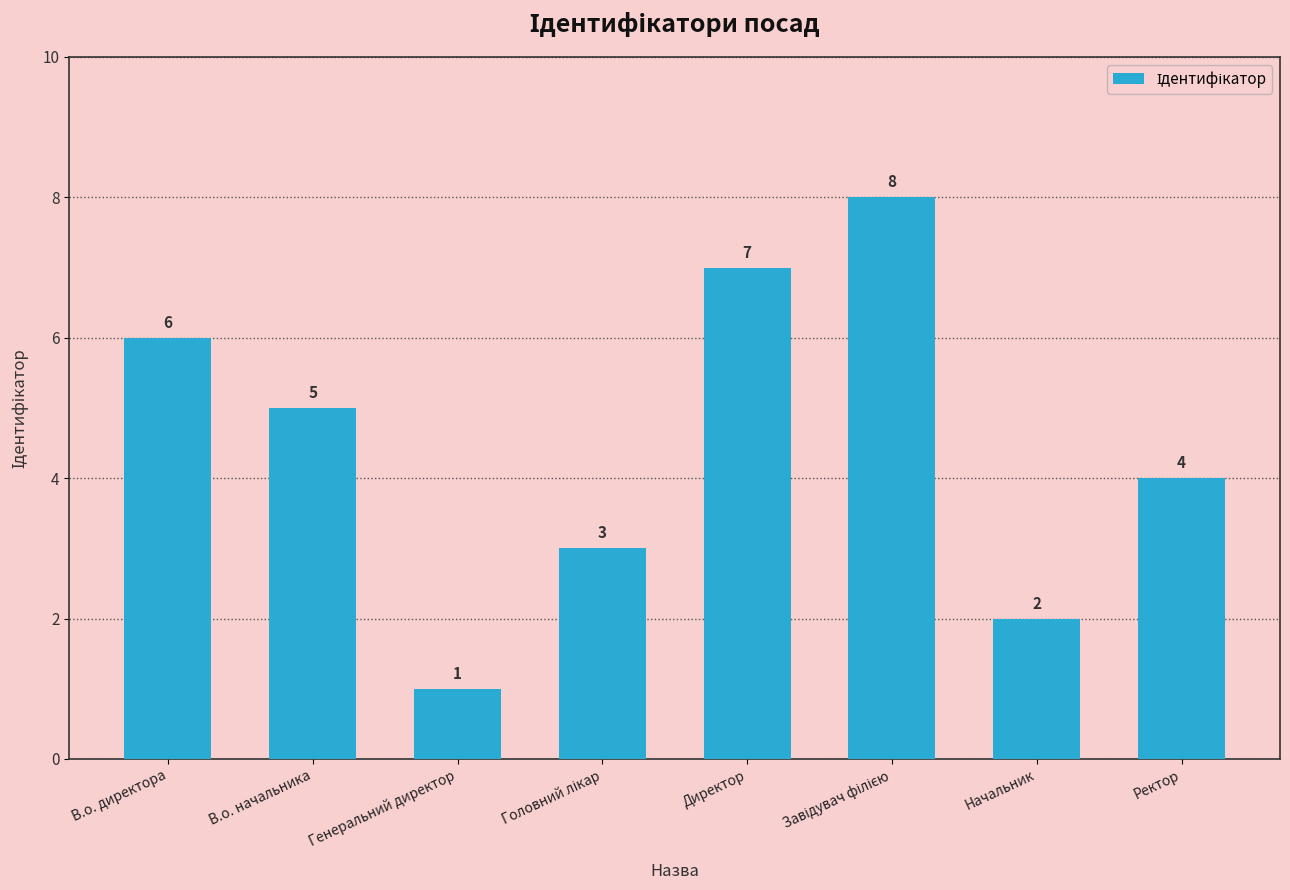

What is the maximum value shown in the chart?

8